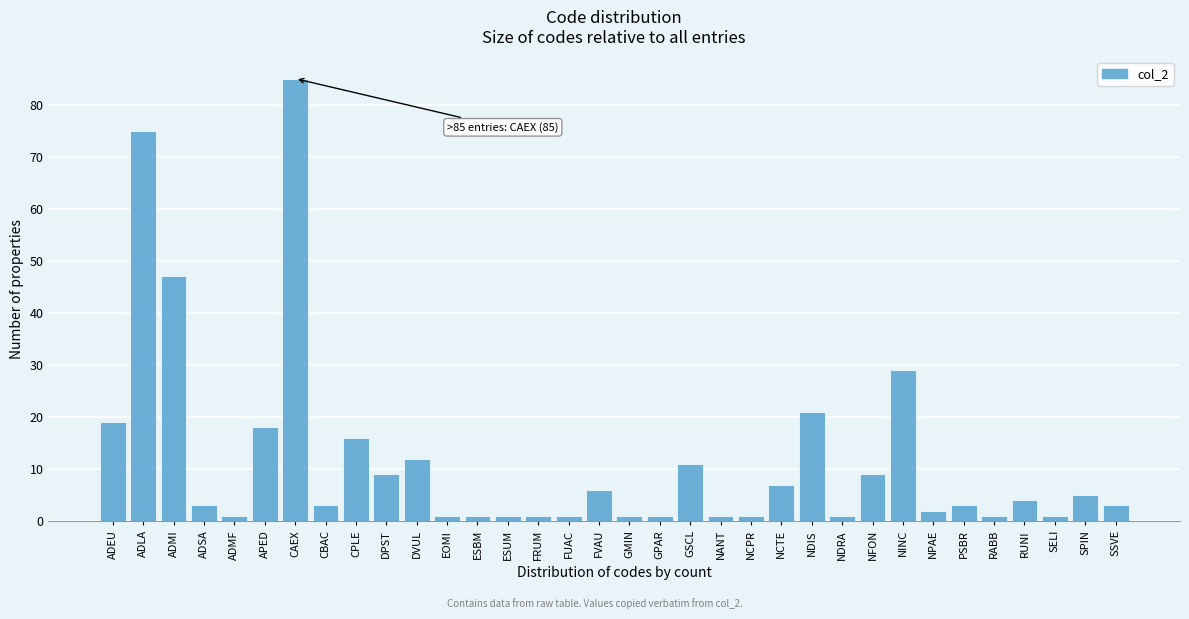

What is the difference between the values at SPIN and CAEX?

80